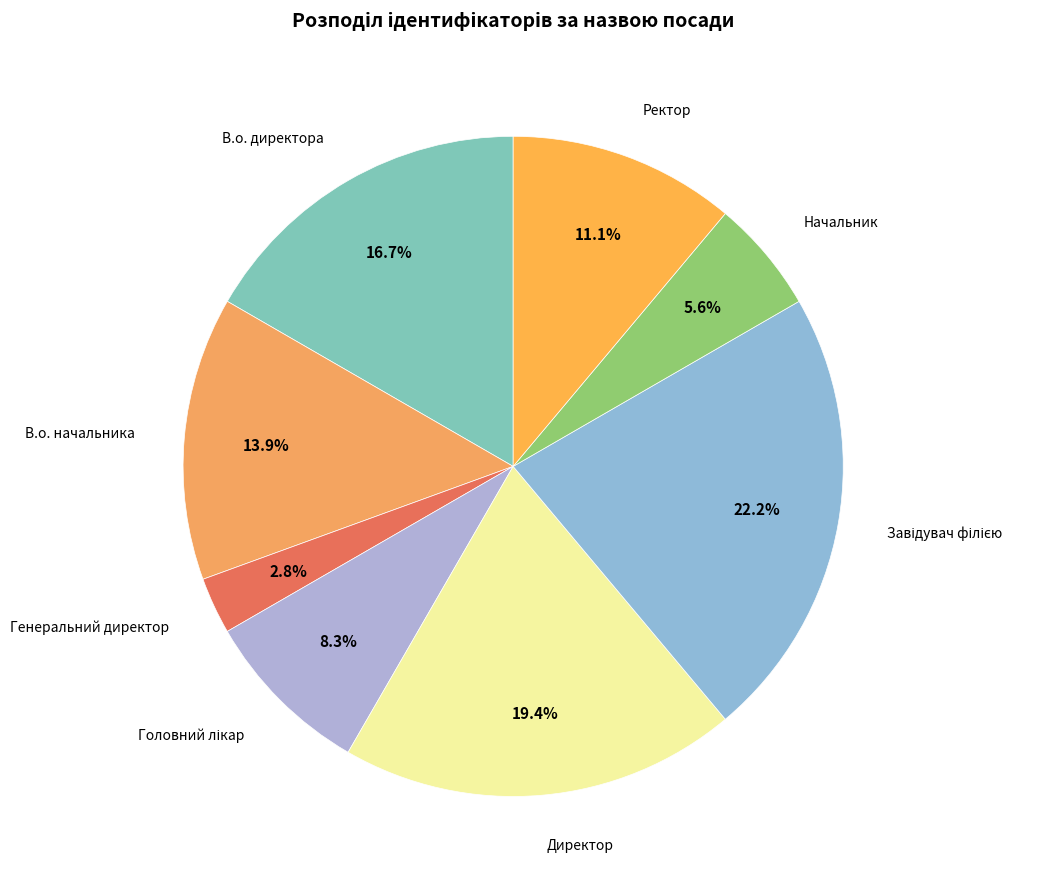

How many slices are in this pie chart?

8